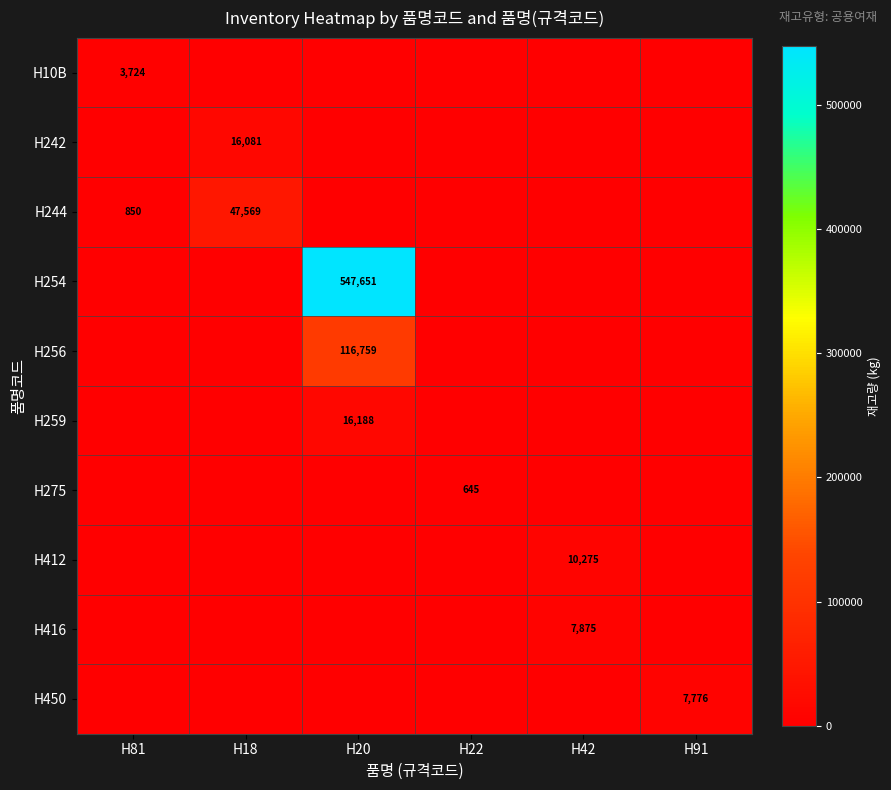

At how many categories does at least one series exceed 57822?

1